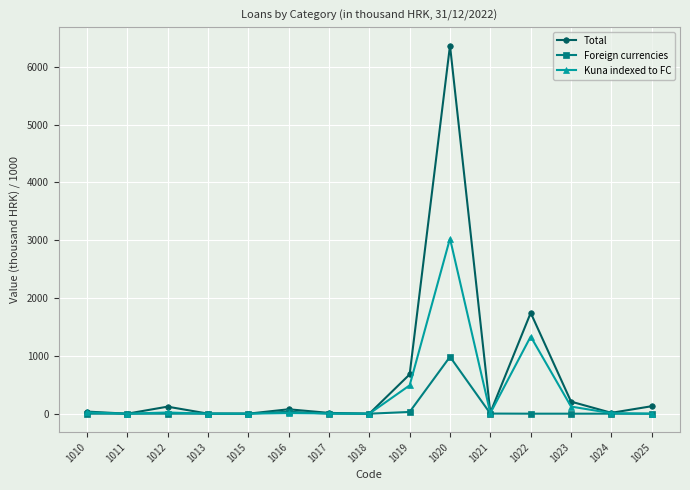

At which label does Total first exceed 36?

1010